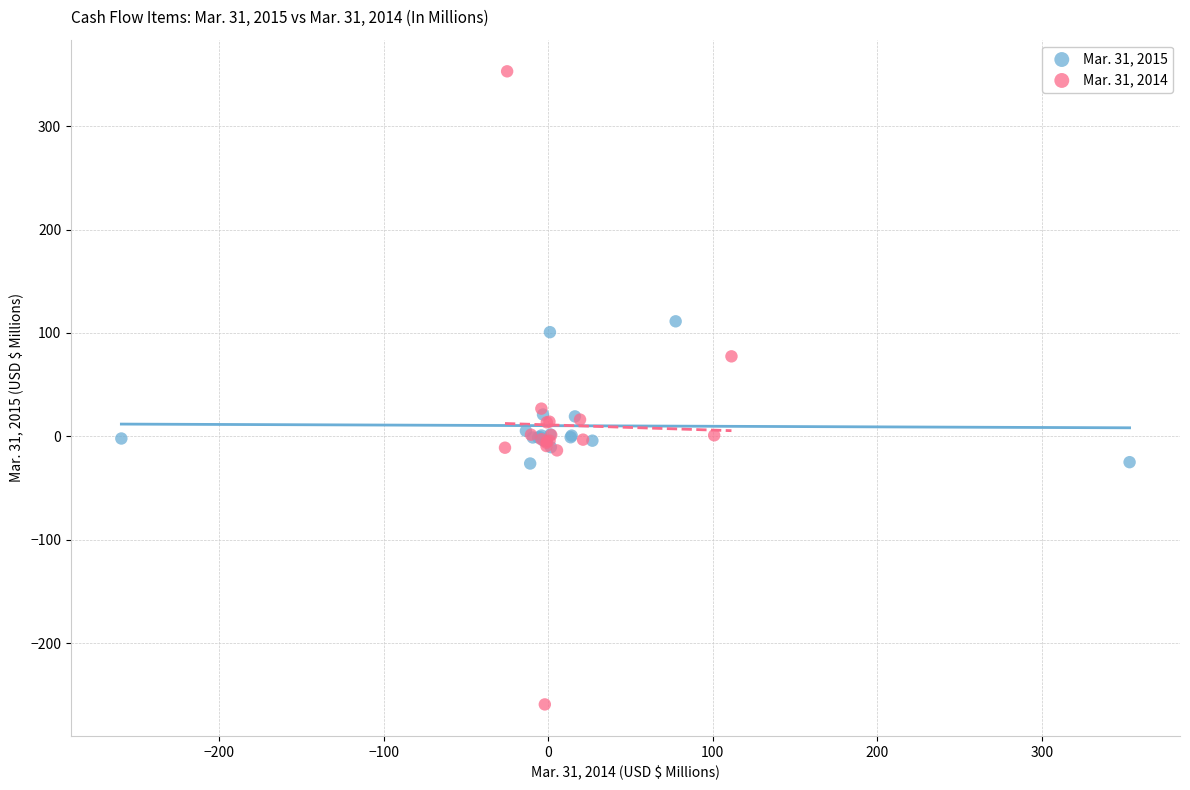

Which series contains the lowest Y value?

Mar. 31, 2014